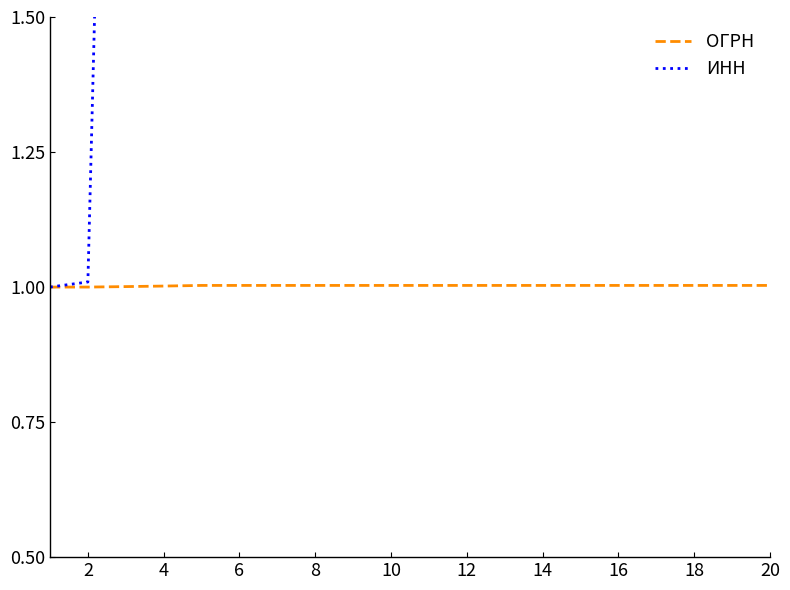

True or false: ИНН and ОГРН cross at least once.

False